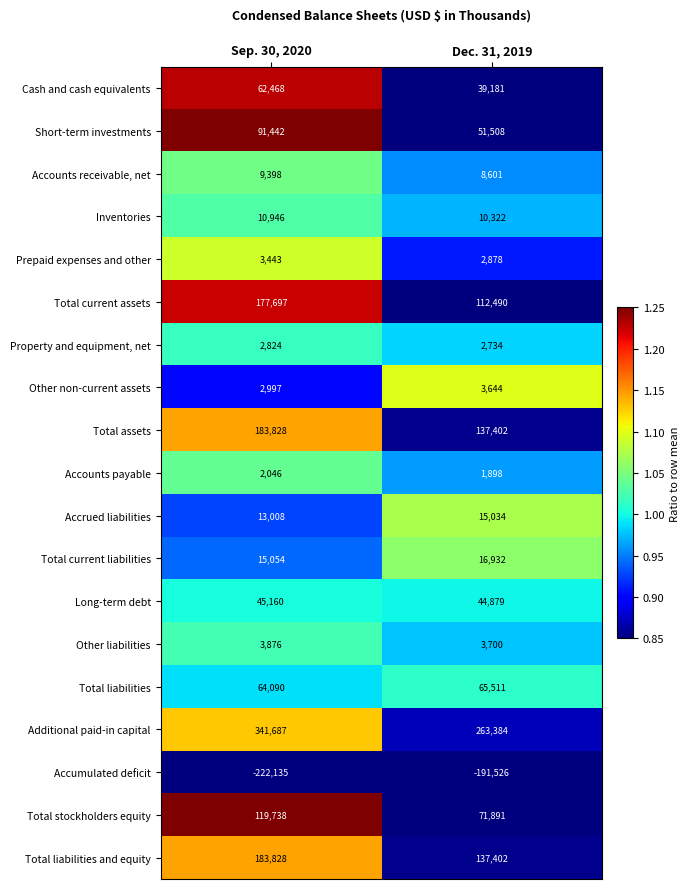

What is the difference between the highest and lowest values at Dec. 31, 2019?

454910